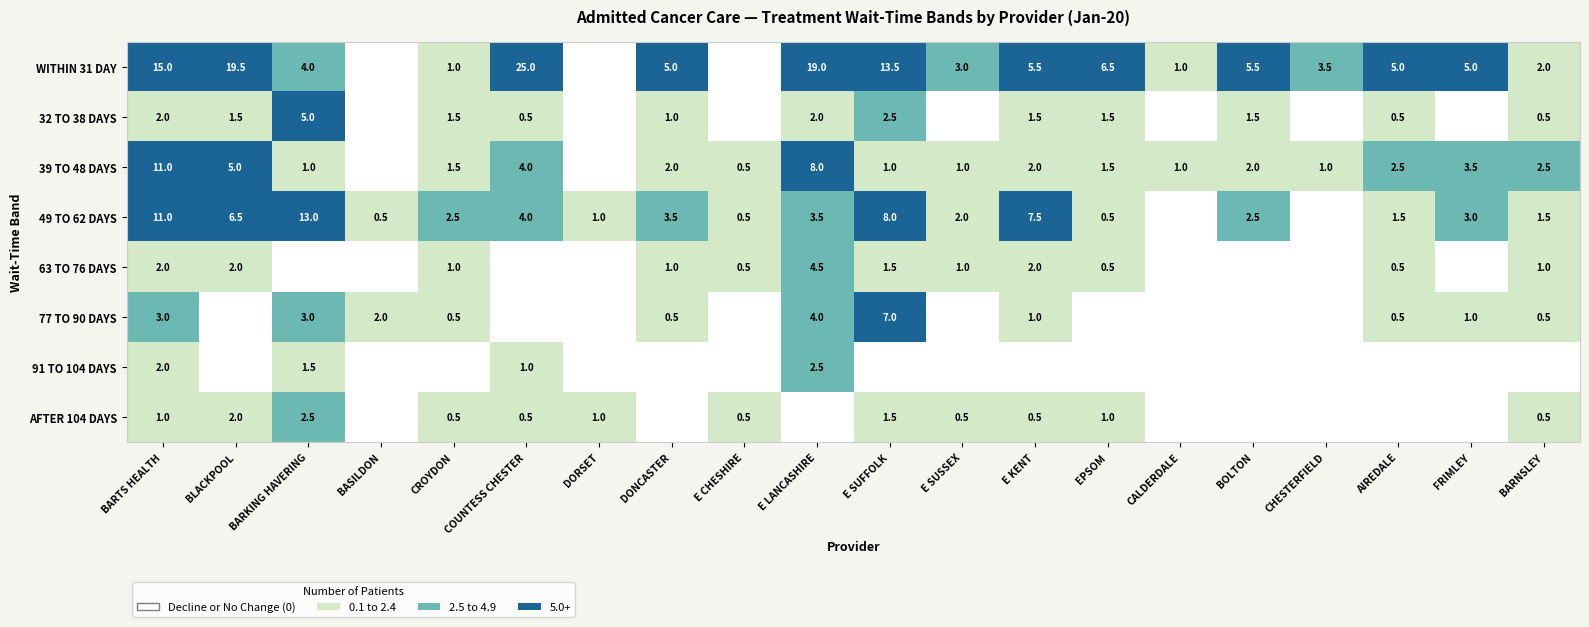

What is the difference between the 39 TO 48 DAYS values at DONCASTER and E CHESHIRE?

1.5